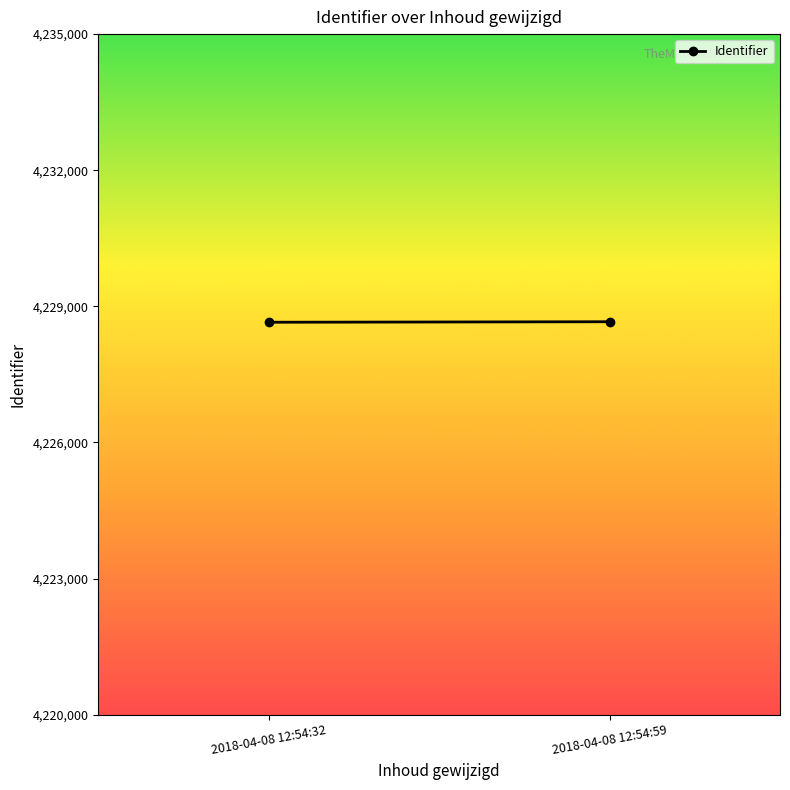

Reading left to right, extract all data points from this chart.

2018-04-08 12:54:32=4228650	2018-04-08 12:54:59=4228661